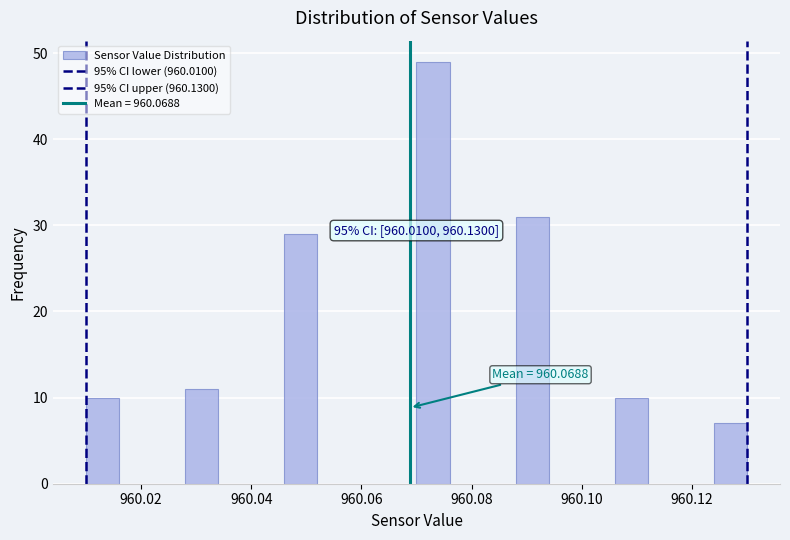

Read against the x-axis, roughly where is the centre of the tallest bar?

960.074